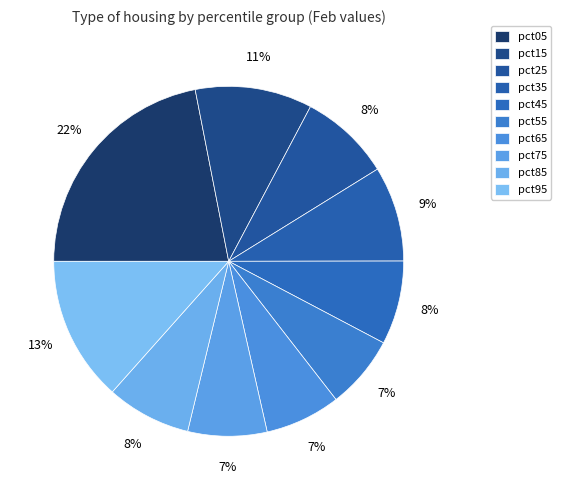

To the nearest percent, what is the average slice percentage?

10%